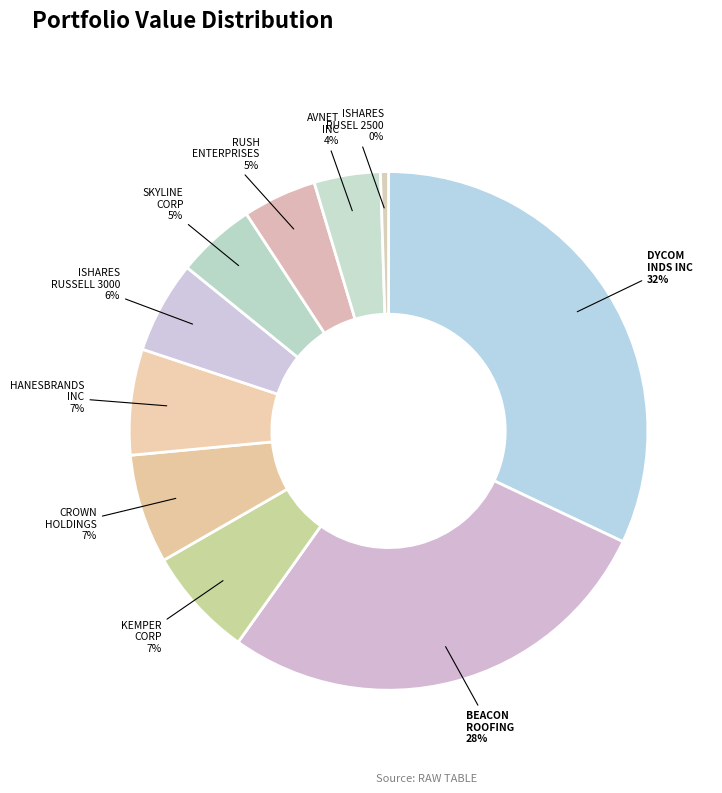

Count the number of slices in the pie.

10